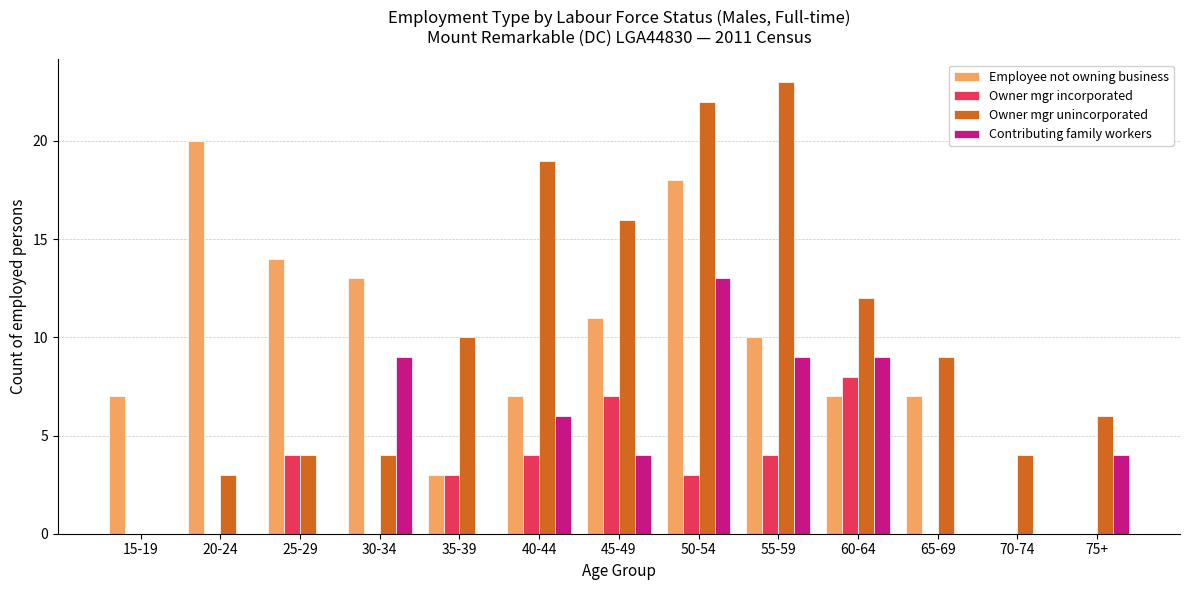

Reading right to left, what are all the values shown in this chart?

Employee not owning business: 0	0	7	7	10	18	11	7	3	13	14	20	7
Owner mgr incorporated: 0	0	0	8	4	3	7	4	3	0	4	0	0
Owner mgr unincorporated: 6	4	9	12	23	22	16	19	10	4	4	3	0
Contributing family workers: 4	0	0	9	9	13	4	6	0	9	0	0	0